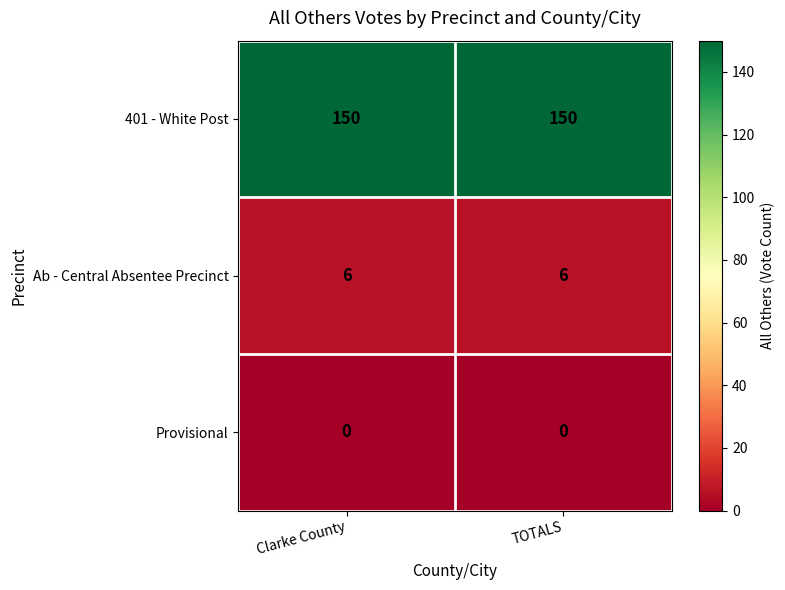

Is the value of 401 - White Post at TOTALS greater than the value of Ab - Central Absentee Precinct at TOTALS?

Yes